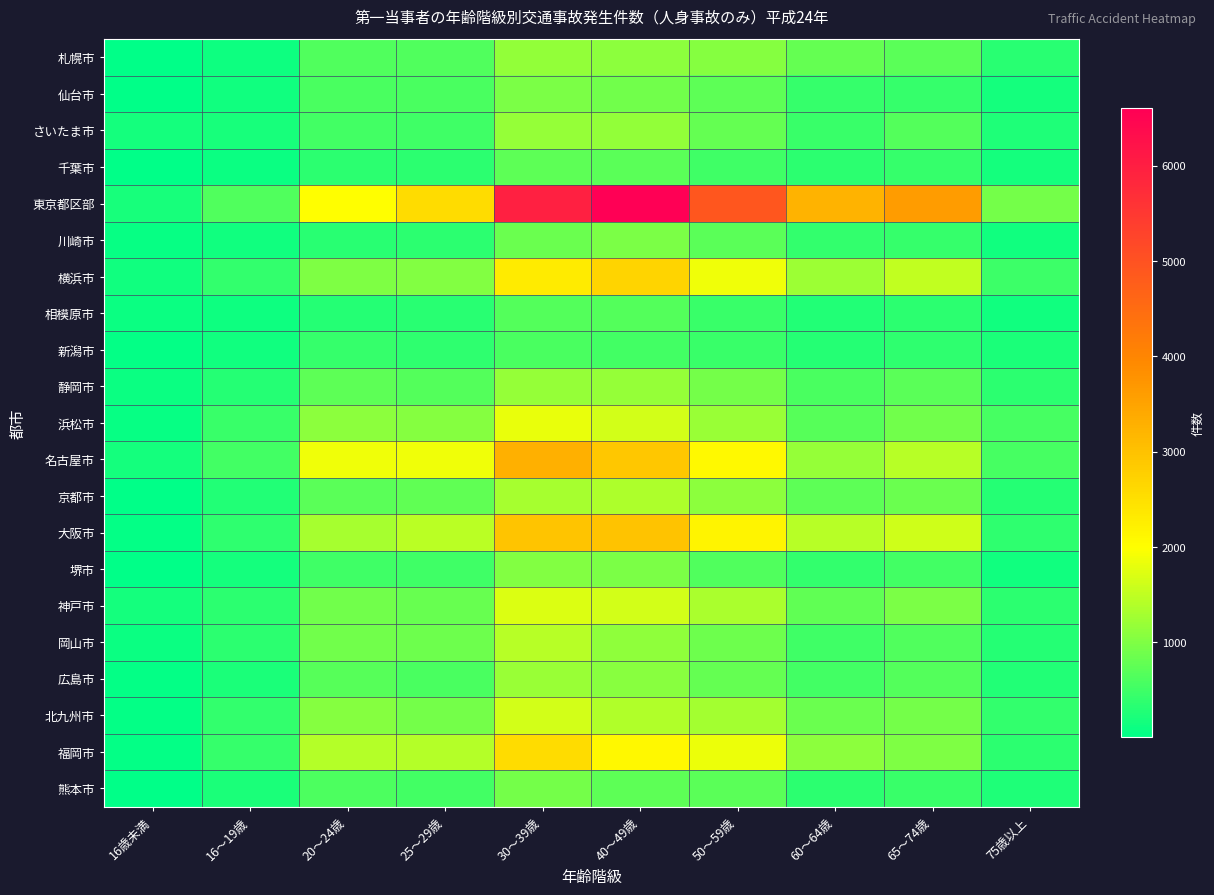

List the series in order of their peak value, lowest first.

新潟市, 相模原市, 千葉市, 熊本市, 川崎市, 仙台市, 堺市, 札幌市, さいたま市, 静岡市, 広島市, 京都市, 岡山市, 北九州市, 神戸市, 浜松市, 福岡市, 横浜市, 大阪市, 名古屋市, 東京都区部